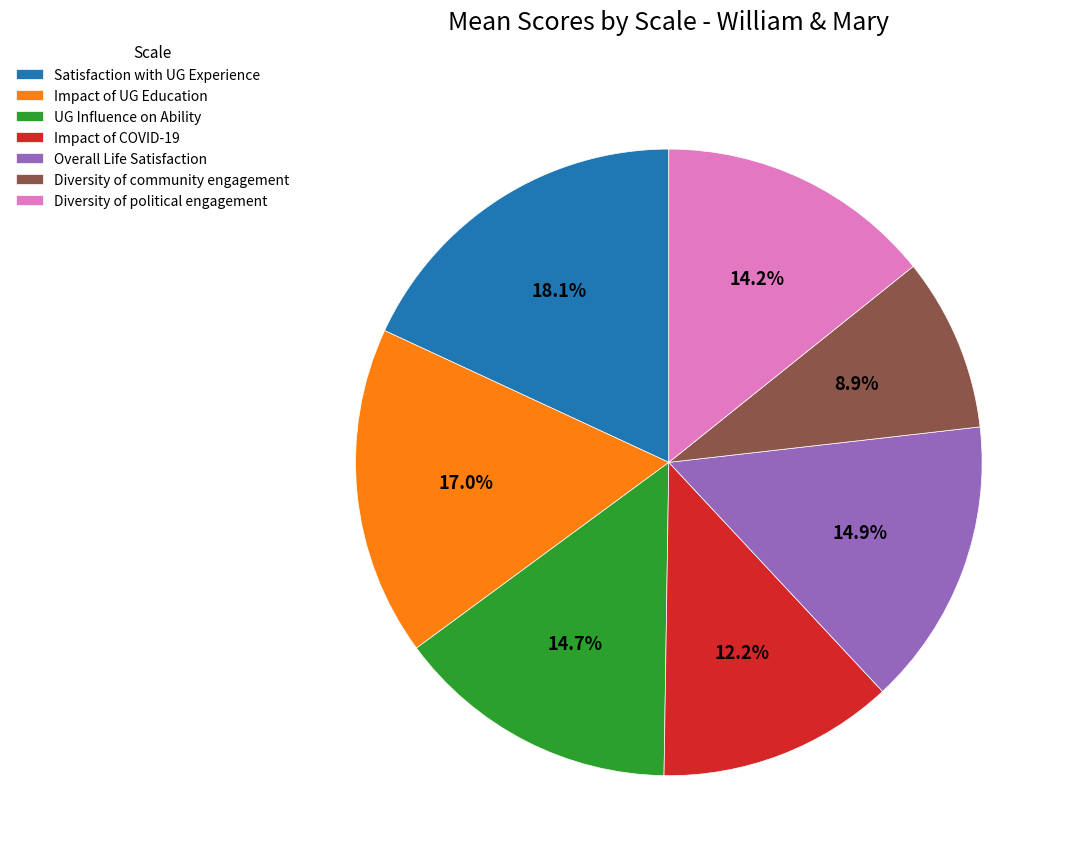

The UG Influence on Ability slice represents 15% of the pie. True or false?

True